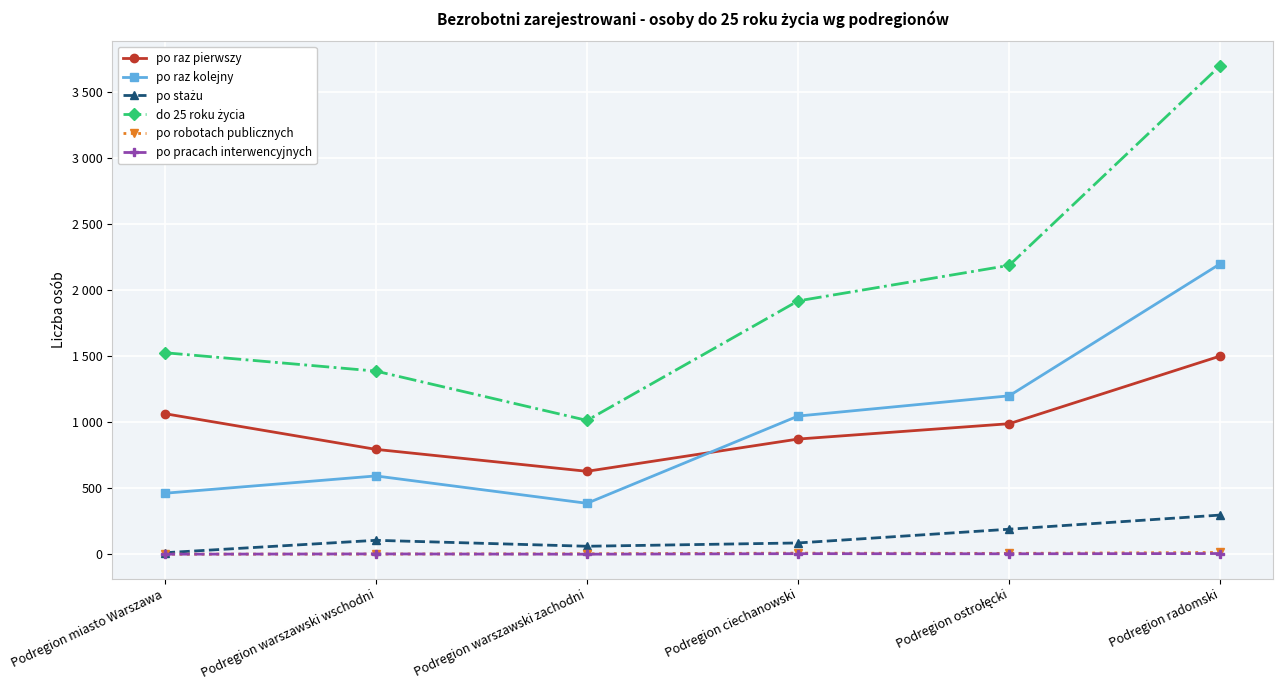

Does the chart have visible grid lines?

Yes